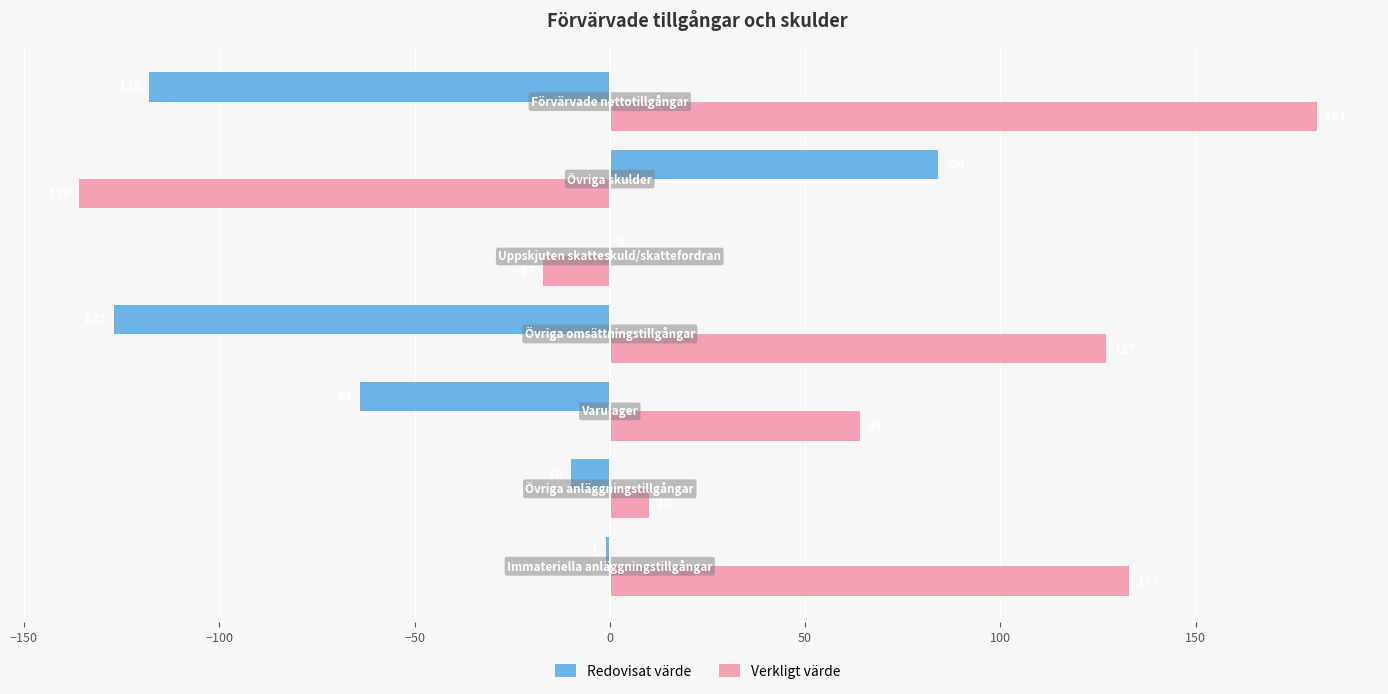

What is the highest value of the Redovisat värde series?

84